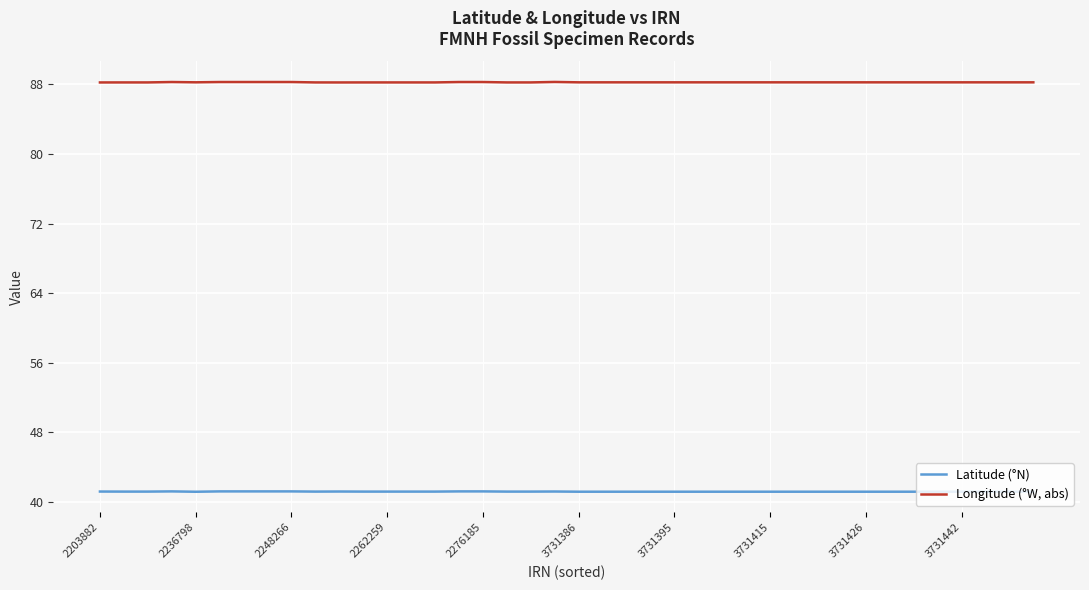

Which series has the widest spread of values?

Longitude (°W, abs)